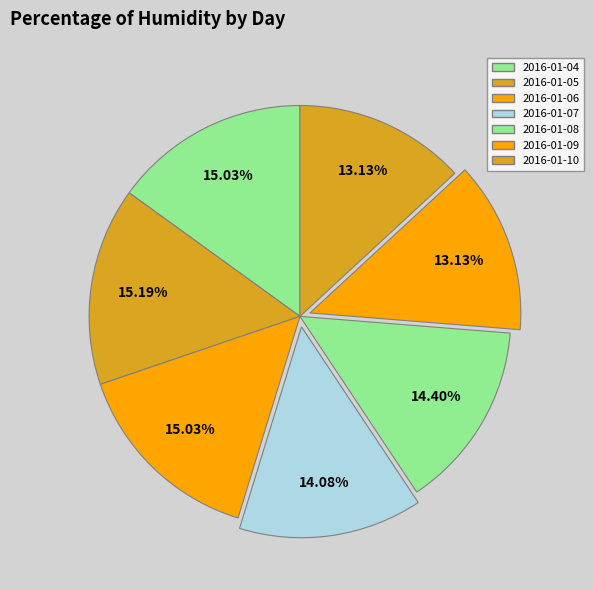

To the nearest percent, what is the difference between the largest and smallest slice percentages?

2%